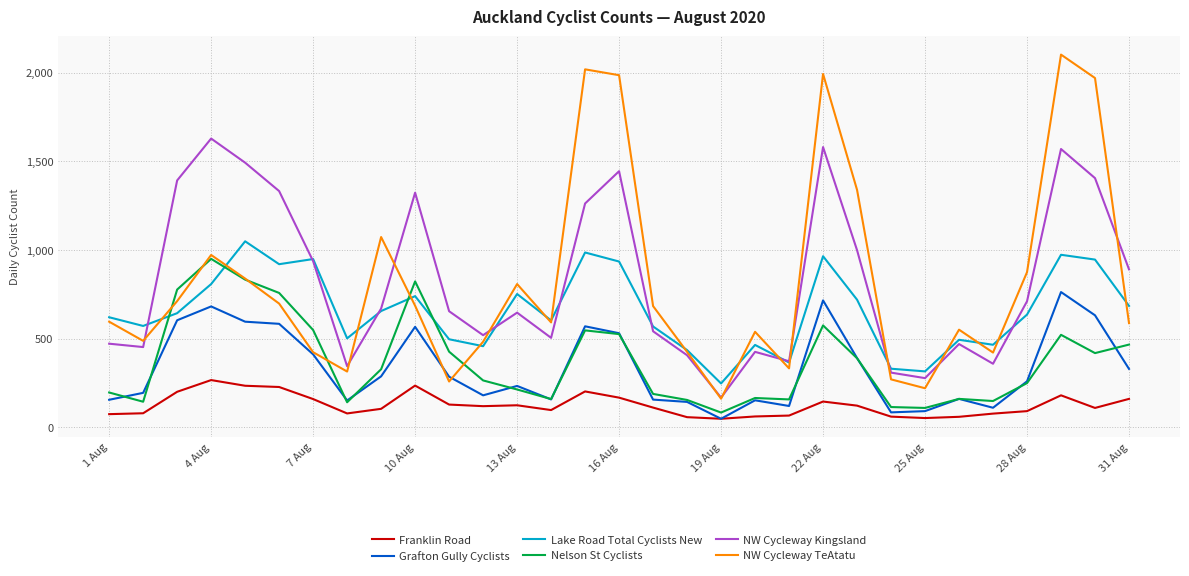

What is the highest value of the Grafton Gully Cyclists series?

763